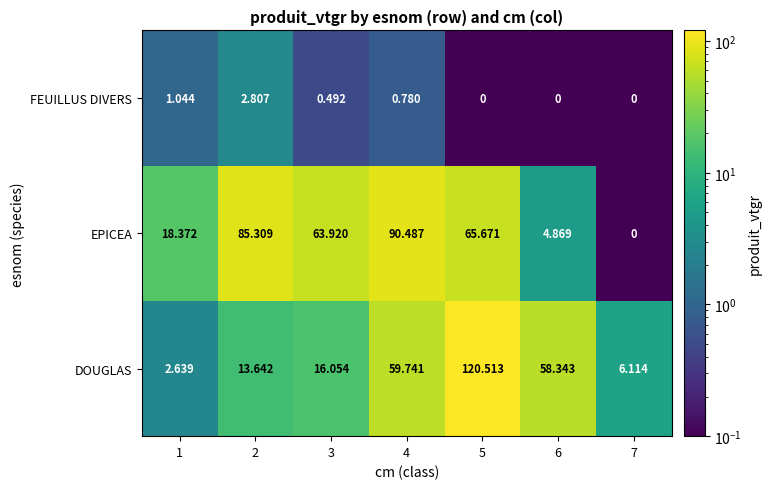

At which category is the sum across all series the highest?

5